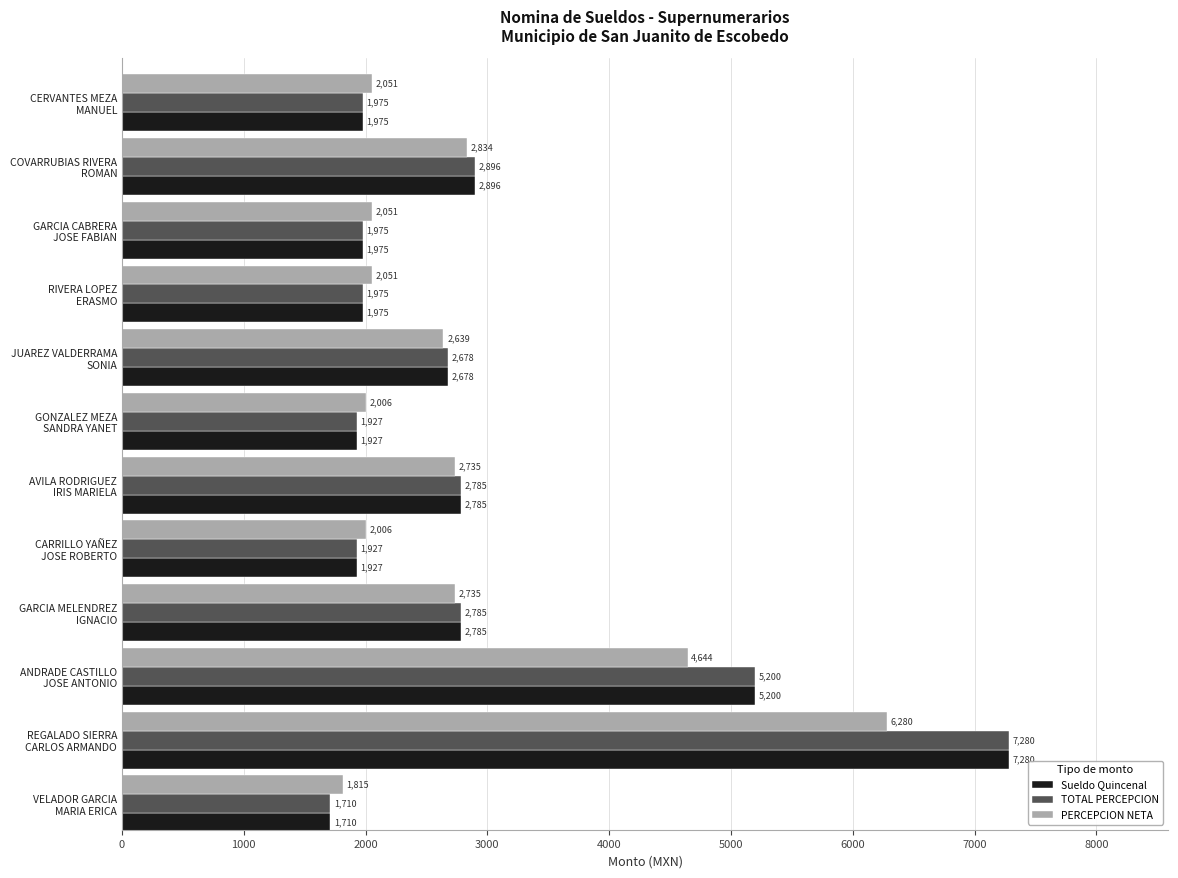

What is the greatest value displayed?

7280.0